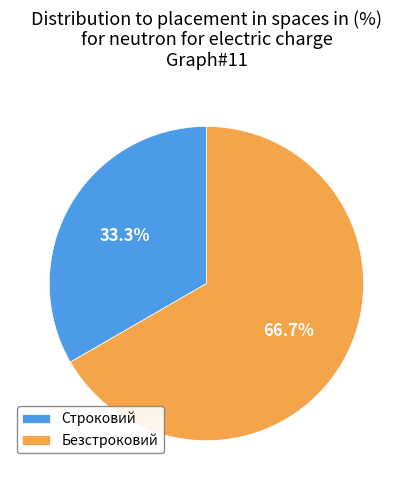

What is the largest slice in the pie chart?

Безстроковий